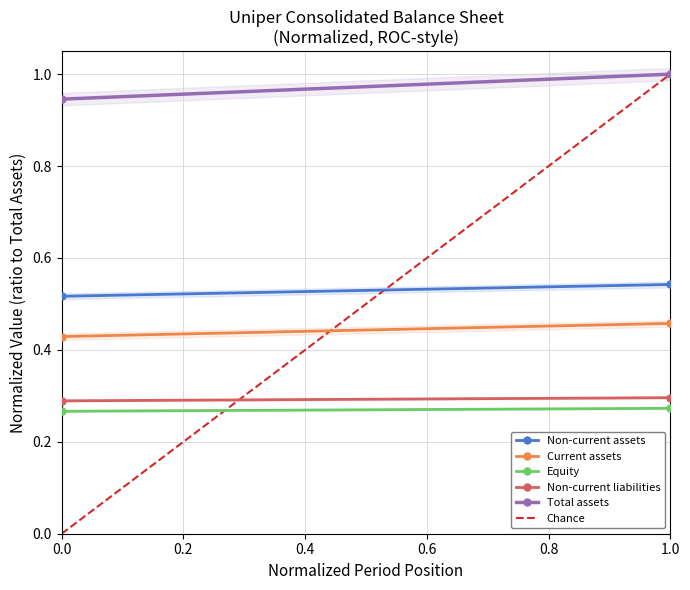

What is the value of the Current assets point at the 2nd from the left?

0.5